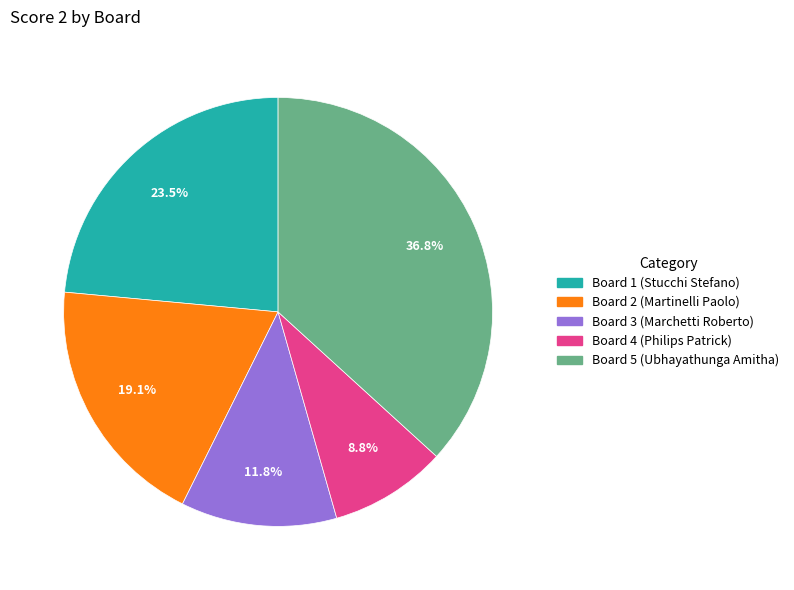

How many segments does this pie chart have?

5